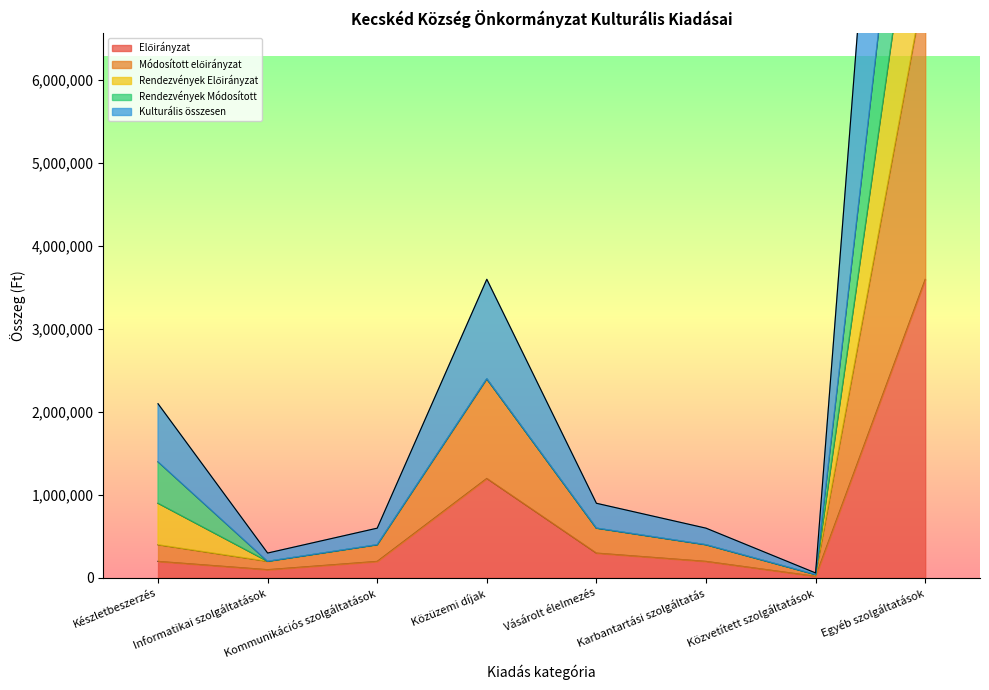

What is the maximum value for Előirányzat?

3600000